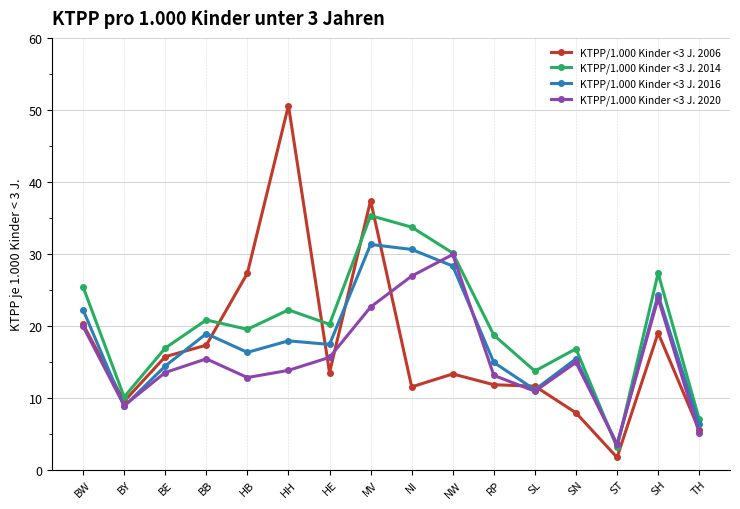

At which category is the sum across all series the highest?

MV